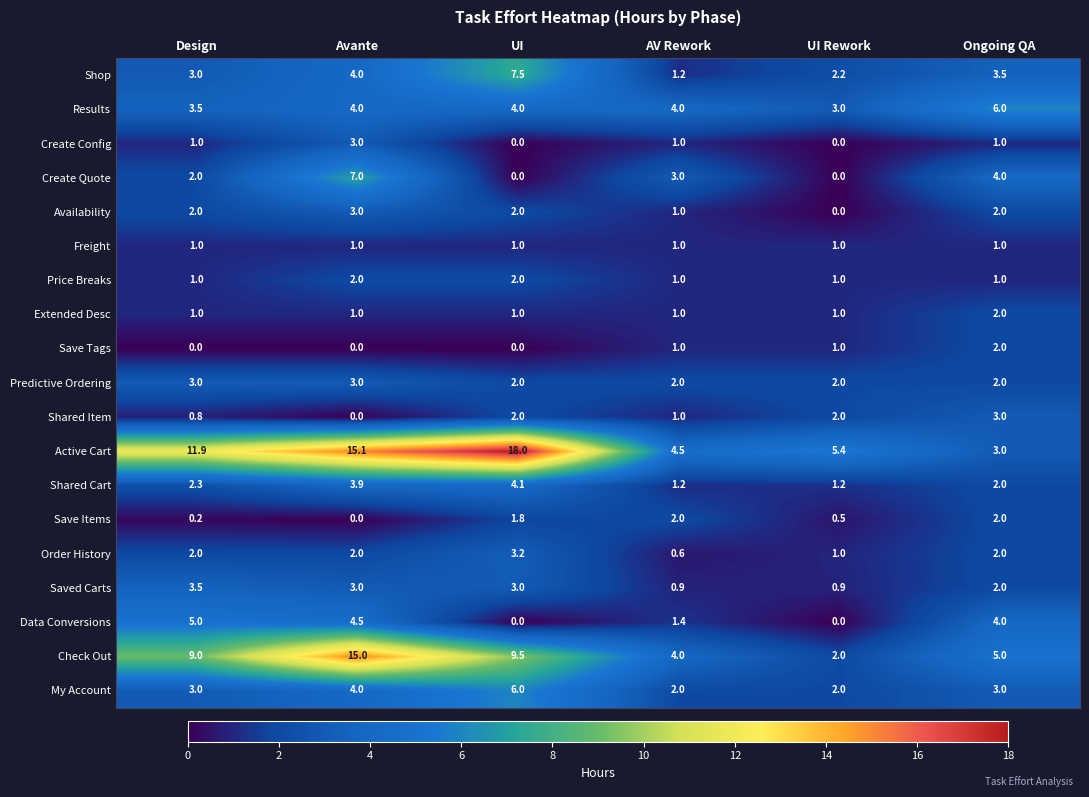

Count the number of data series in this chart.

19